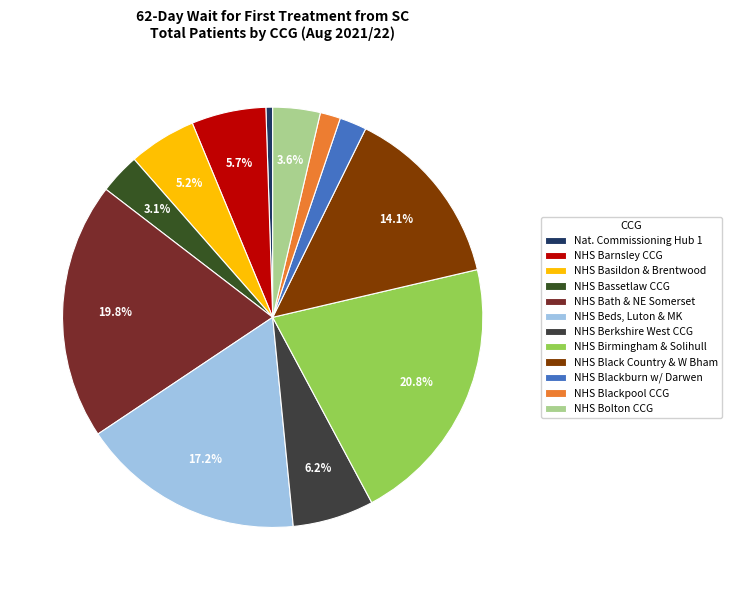

How many slices are in this pie chart?

12